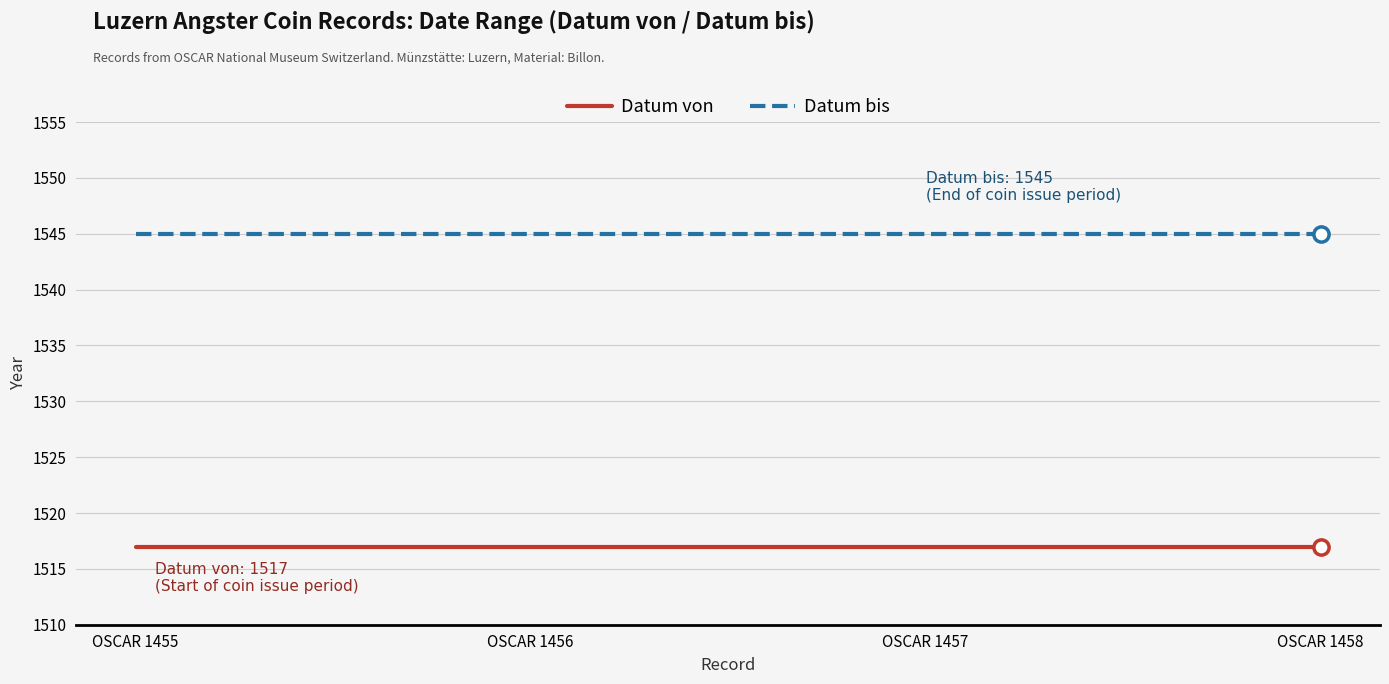

What is the spread (max minus min) of values at OSCAR 1458?

28